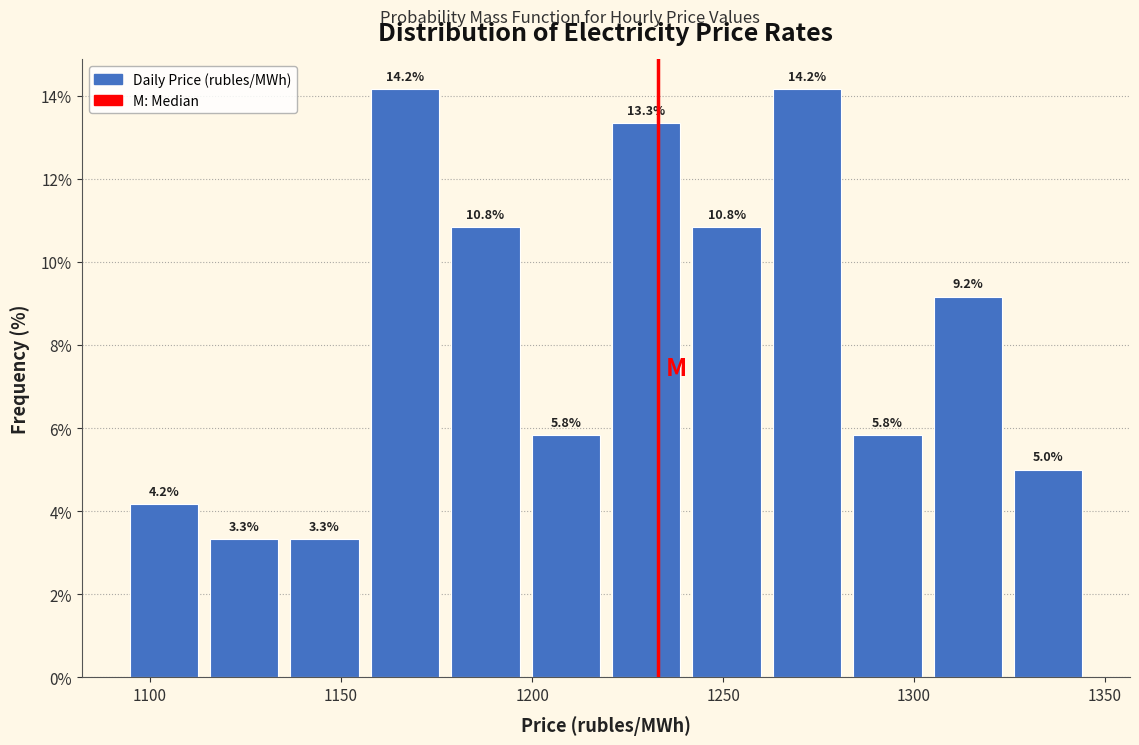

How tall is the bar that spans 1240 to 1260 on the x-axis? The bar edges are not printed on the chart, so give them approximately, as read against the axis.

10.8